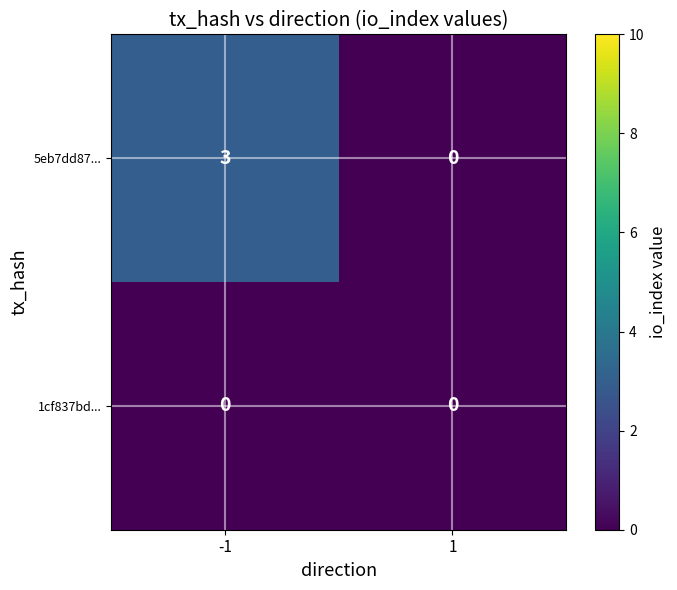

What is the difference between the 5eb7dd87... values at 1 and -1?

3